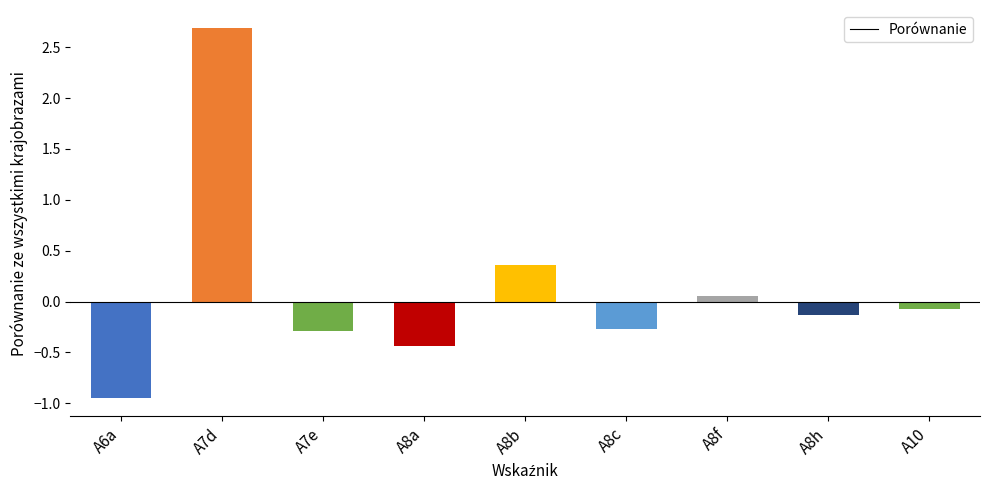

What is the value of the 8th bar from the left?

-0.1